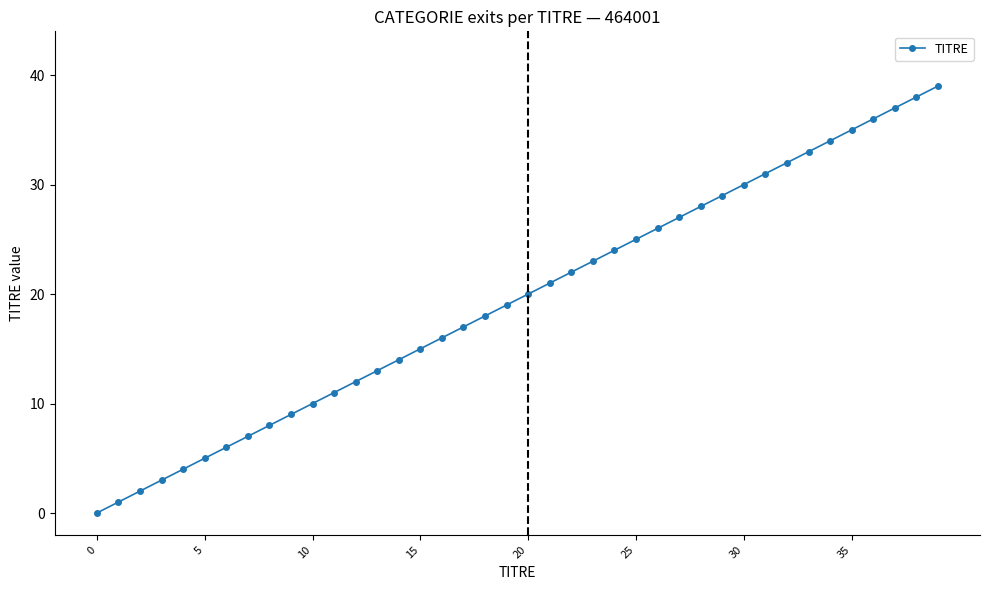

Does the chart display data point markers on the line(s)?

Yes